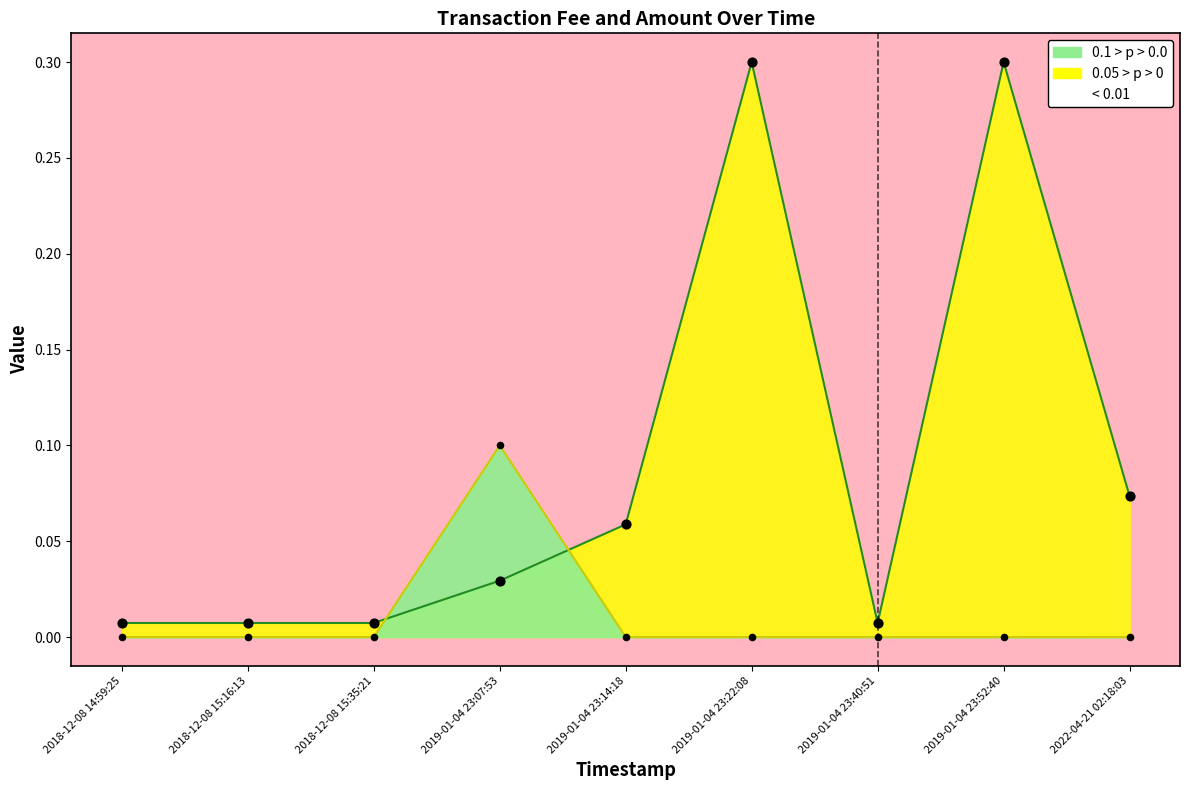

At how many categories does at least one series exceed 0?

9